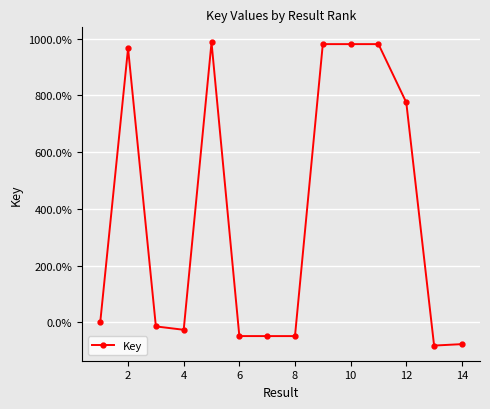

Is this an area chart (filled region under the line)?

No